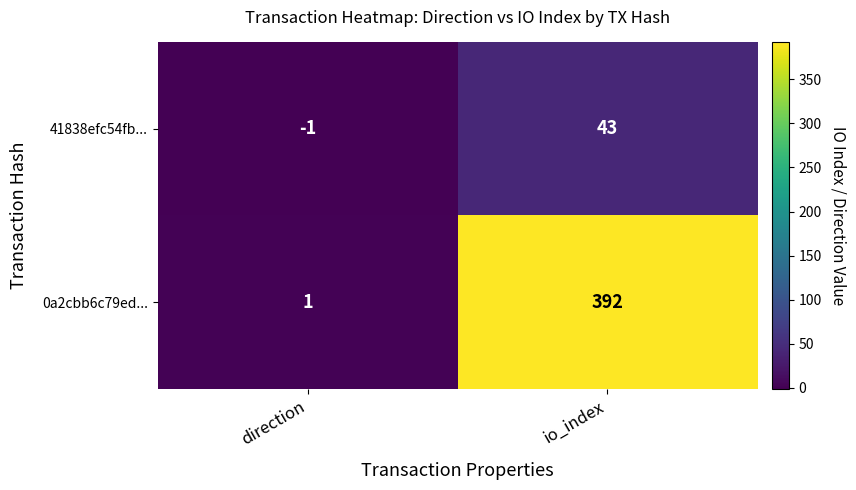

Which category has the highest value in the 41838efc54fb... series?

io_index